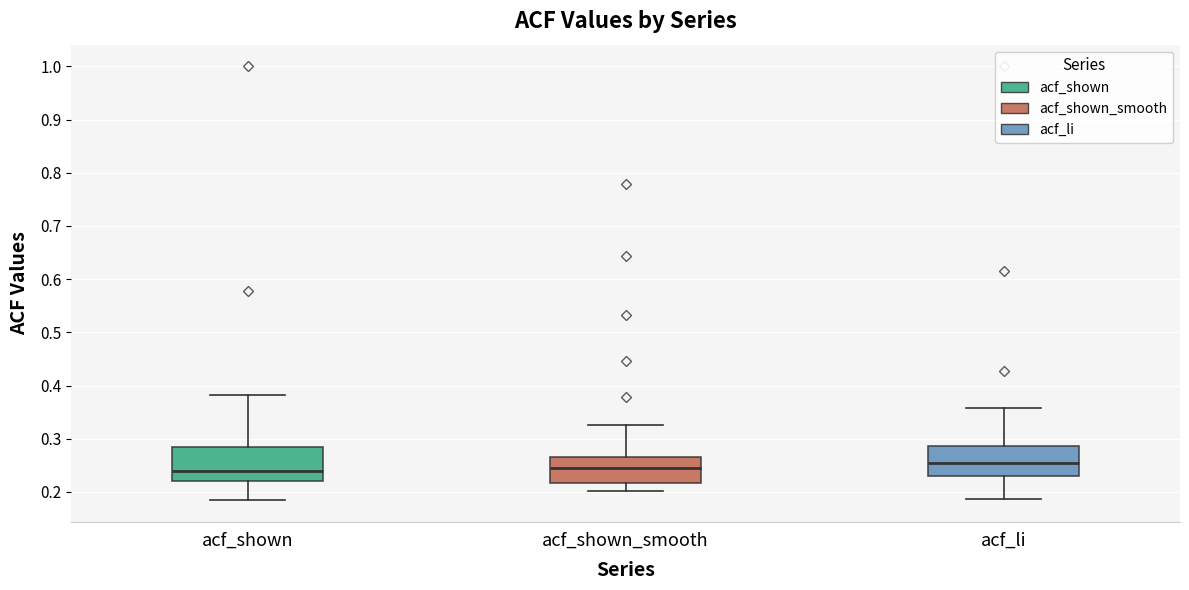

Reading left to right, transcribe this box plot: for each box, give where its median line is, the range the box spans, and where its two whiskers end, as read against the y-axis. The values are not printed on the chart, so give them approximately, as read against the axis.

acf_shown: median 0.24, box 0.22 to 0.29, whiskers 0.18 to 0.38
acf_shown_smooth: median 0.25, box 0.22 to 0.27, whiskers 0.20 to 0.33
acf_li: median 0.25, box 0.23 to 0.29, whiskers 0.19 to 0.36